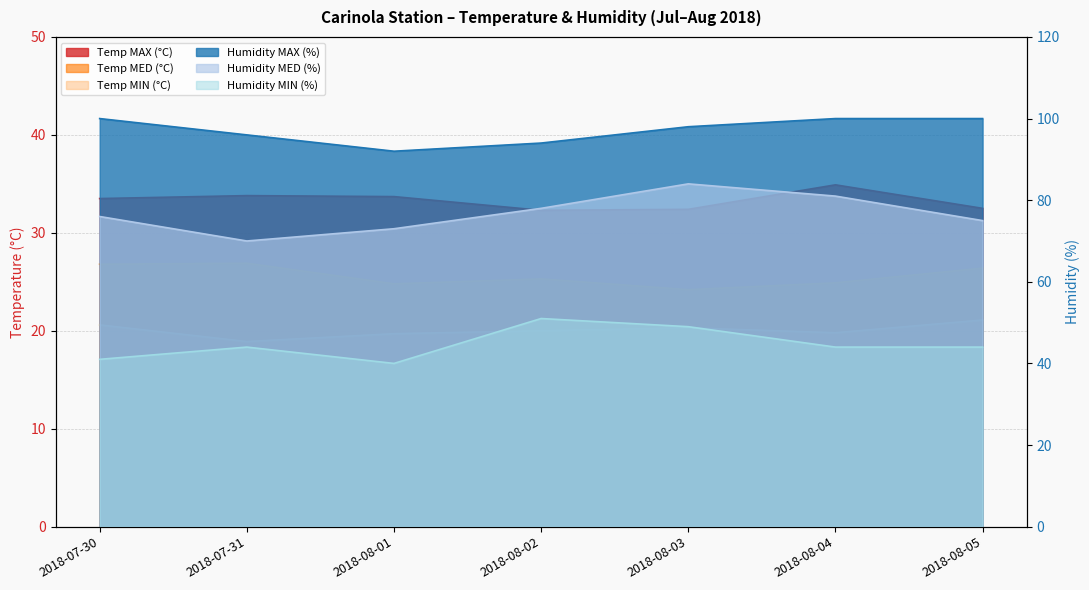

What is the label of the 2nd point from the right?

2018-08-04